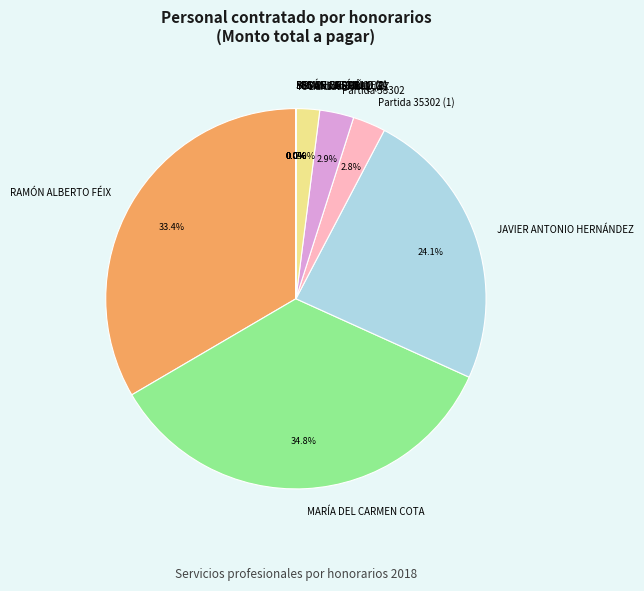

The MARÍA DEL CARMEN COTA slice represents 20% of the pie. True or false?

False